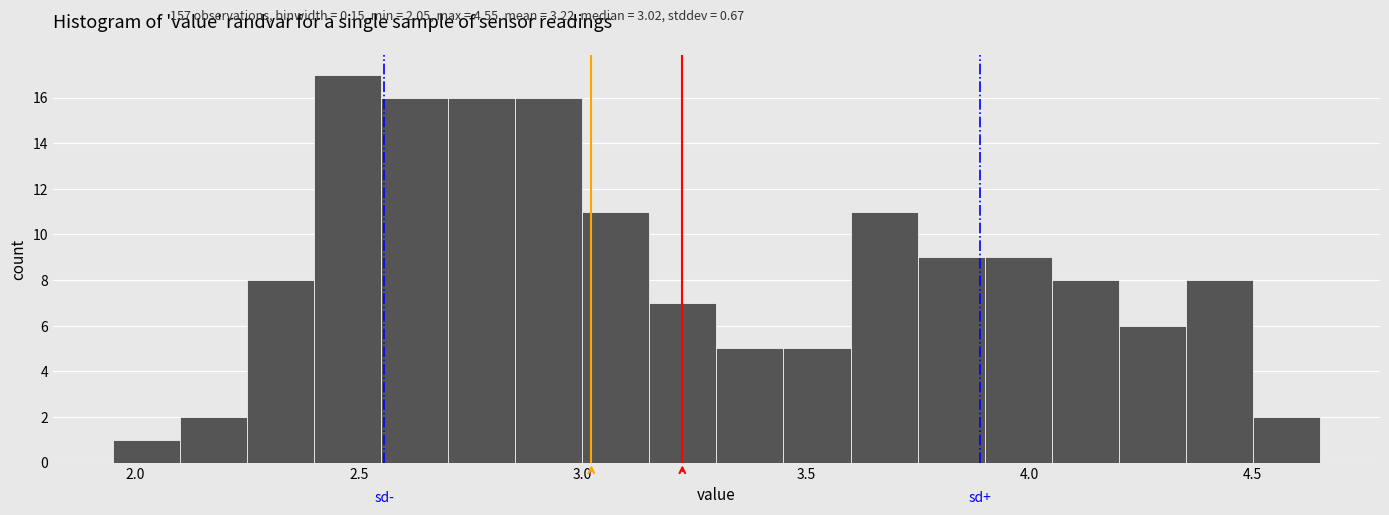

Read against the x-axis, roughly where is the centre of the tallest bar?

2.50